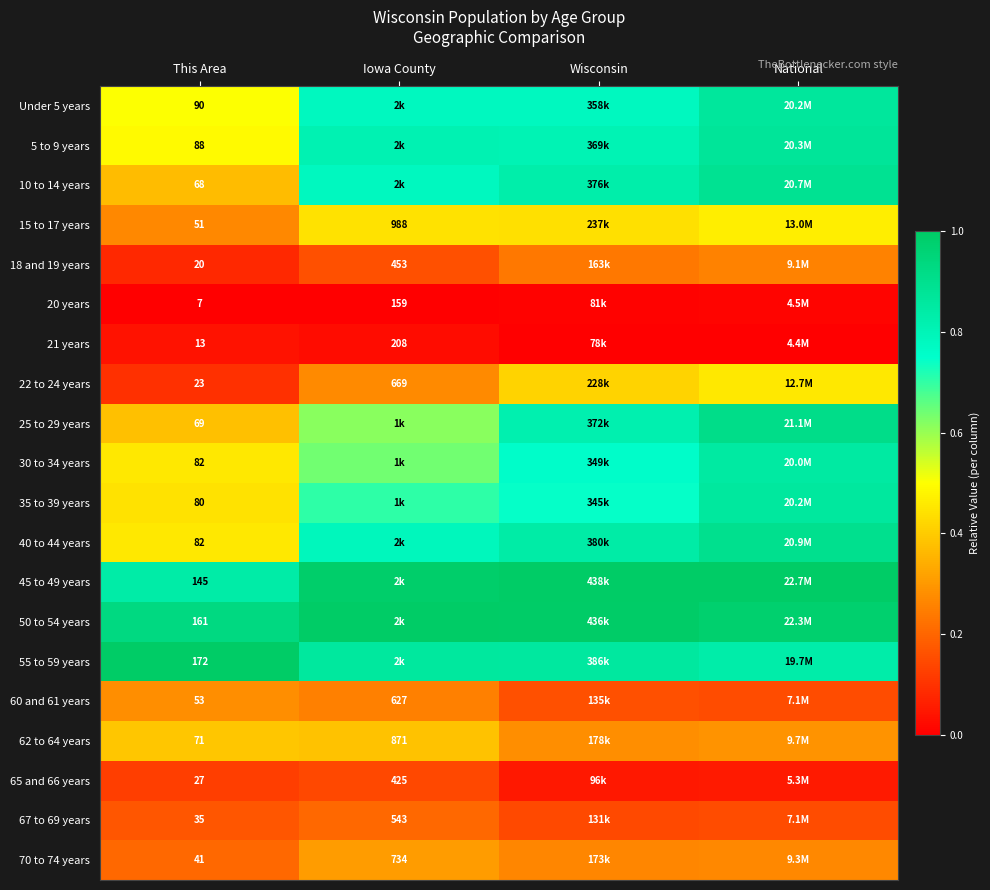

At which category is the sum across all series the highest?

National